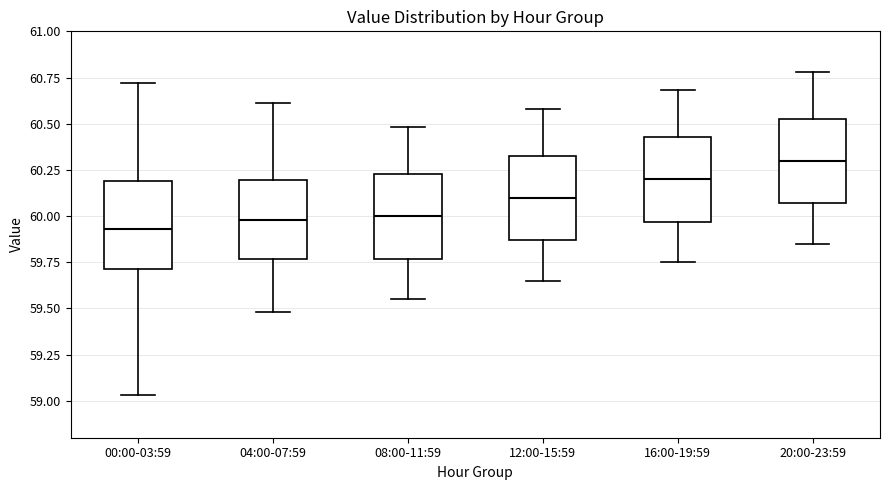

Reading left to right, transcribe this box plot: for each box, give where its median line is, the range the box spans, and where its two whiskers end, as read against the y-axis. The values are not printed on the chart, so give them approximately, as read against the axis.

00:00-03:59: median 59.95, box 59.70 to 60.20, whiskers 59.05 to 60.70
04:00-07:59: median 60.00, box 59.75 to 60.20, whiskers 59.50 to 60.60
08:00-11:59: median 60.00, box 59.75 to 60.25, whiskers 59.55 to 60.50
12:00-15:59: median 60.10, box 59.85 to 60.35, whiskers 59.65 to 60.60
16:00-19:59: median 60.20, box 59.95 to 60.45, whiskers 59.75 to 60.70
20:00-23:59: median 60.30, box 60.05 to 60.55, whiskers 59.85 to 60.80